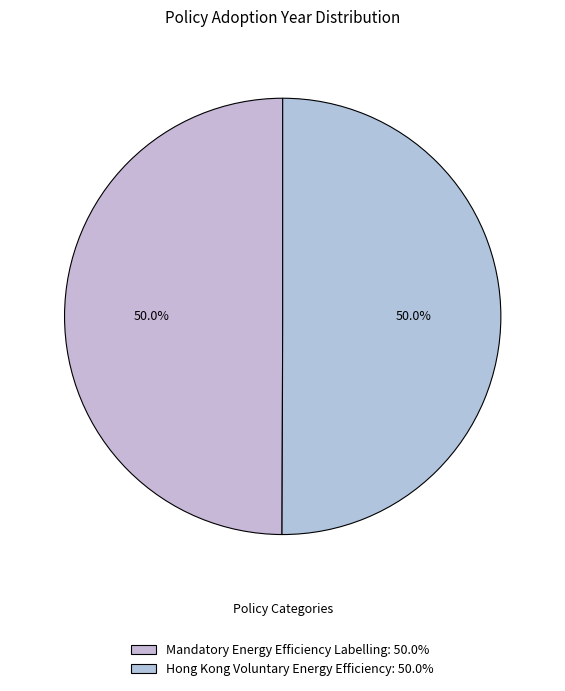

Which category has the smallest portion of the pie?

Mandatory Energy Efficiency Labelling